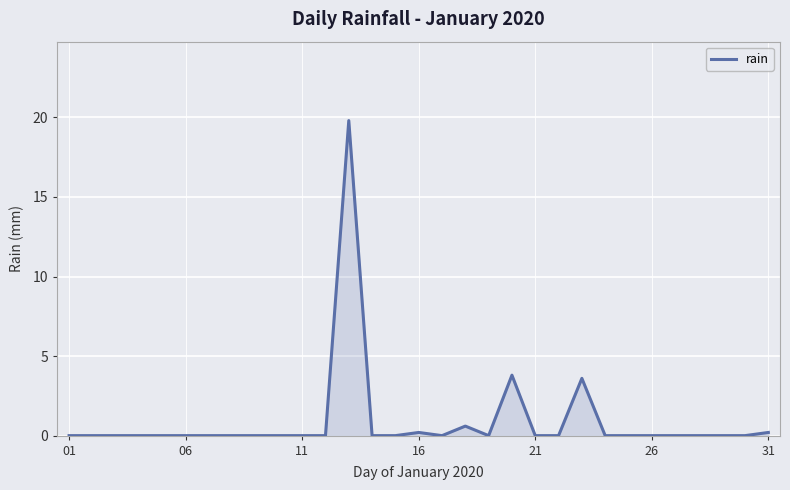

What is the difference between the maximum and minimum values?

19.8